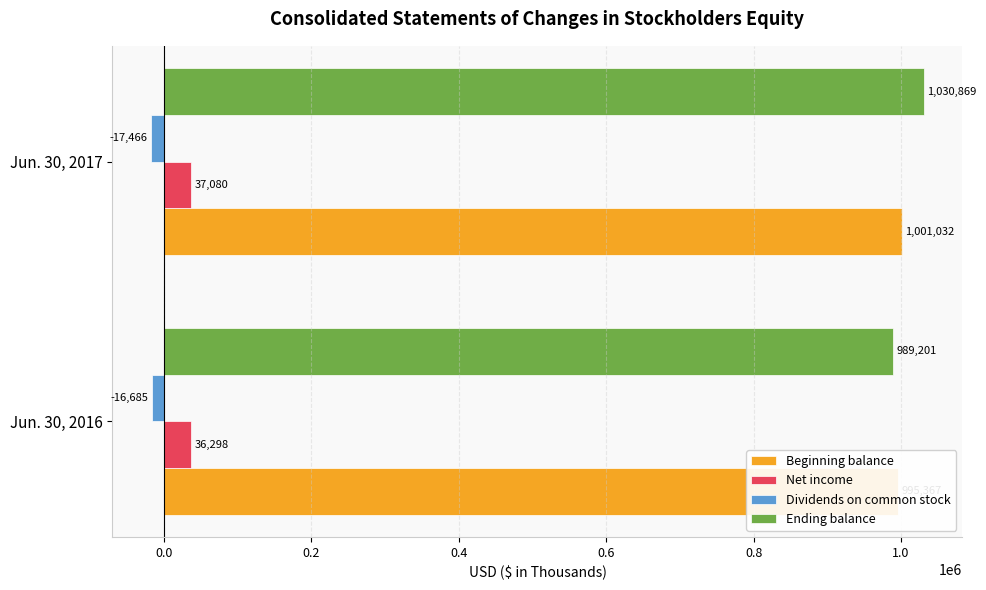

List the series in order of their peak value, lowest first.

Dividends on common stock, Net income, Beginning balance, Ending balance